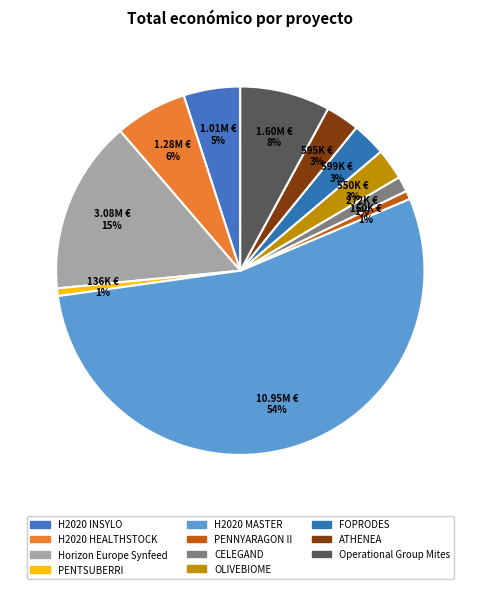

Count the number of slices in the pie.

11